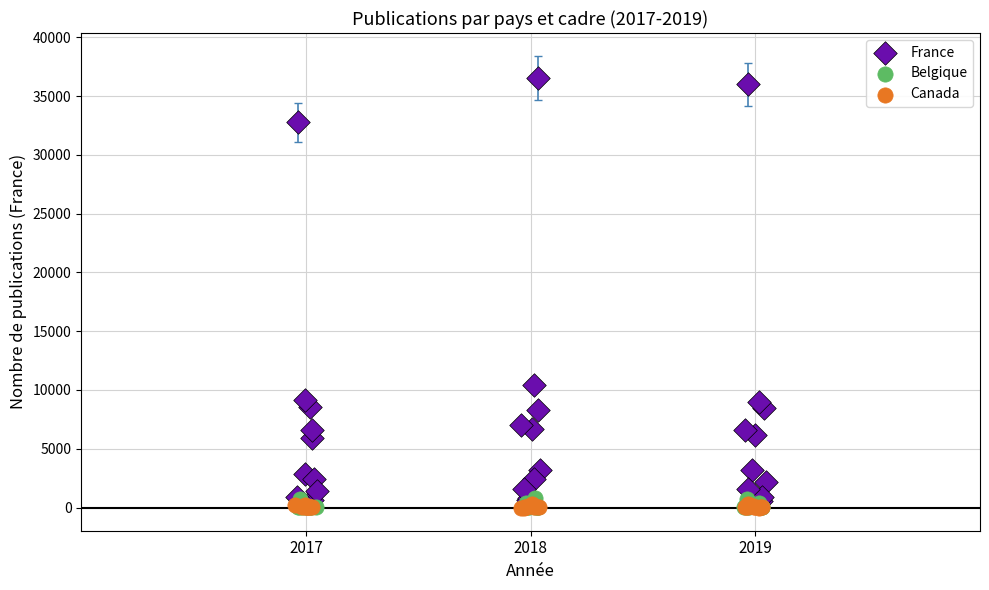

Which series has the widest spread of Y values?

France